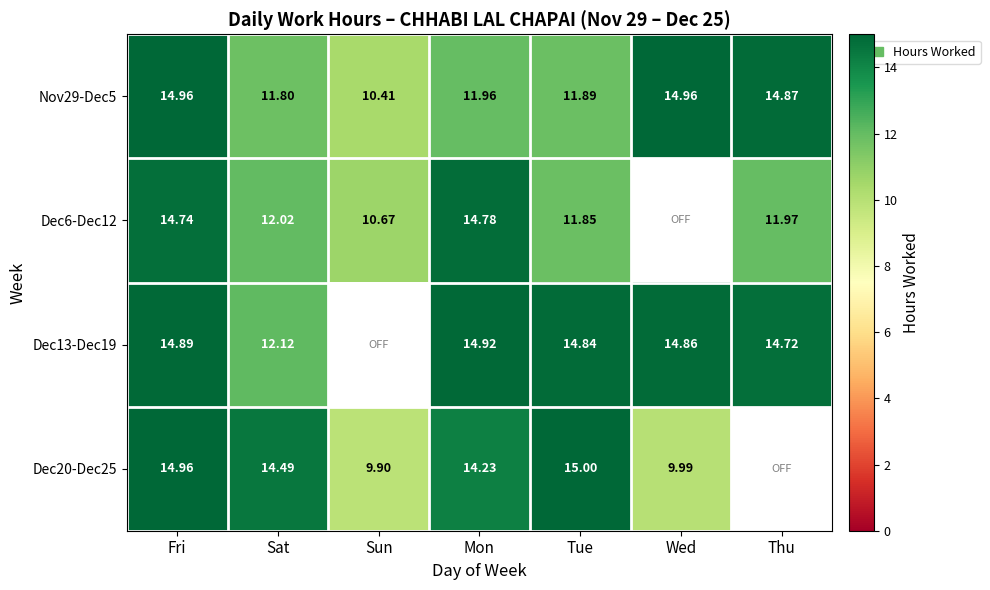

At which category is the sum across all series the highest?

Fri